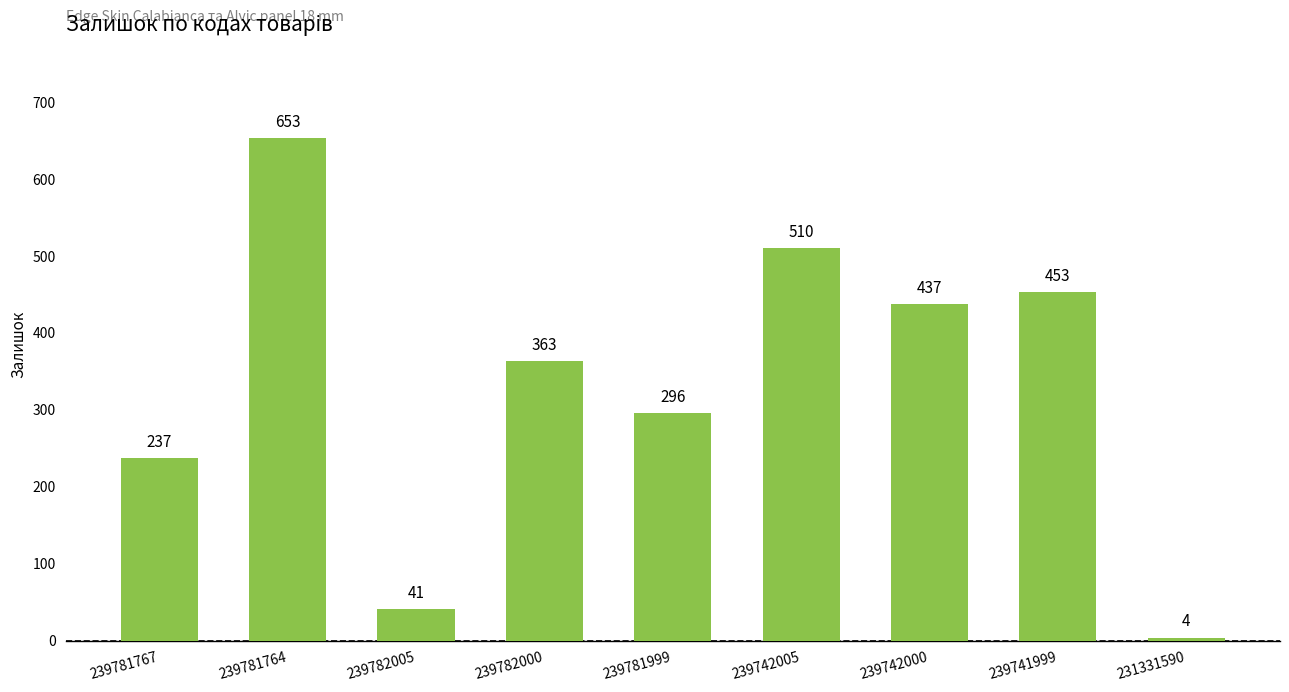

List the labels in order of value, smallest first.

231331590, 239782005, 239781767, 239781999, 239782000, 239742000, 239741999, 239742005, 239781764